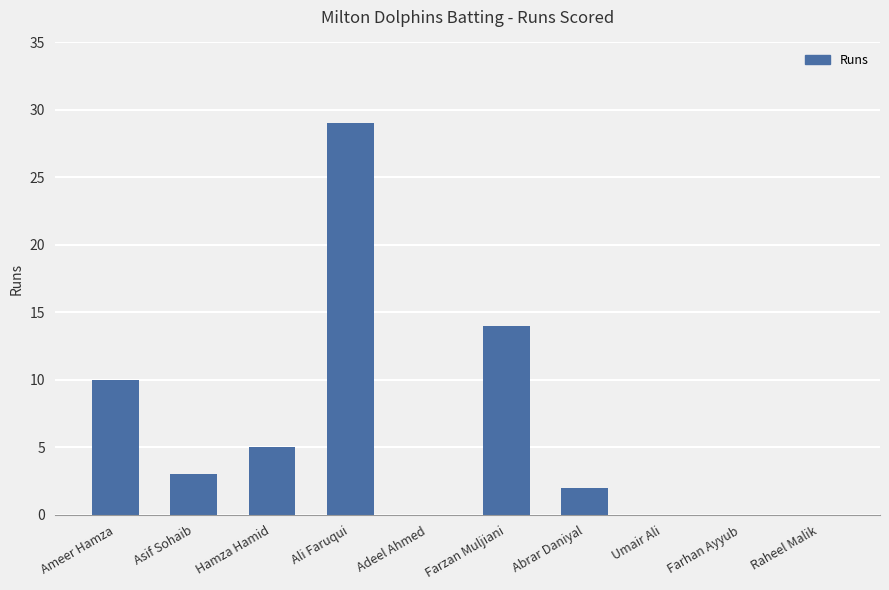

Is it true that the value at Farhan Ayyub is 0?

True